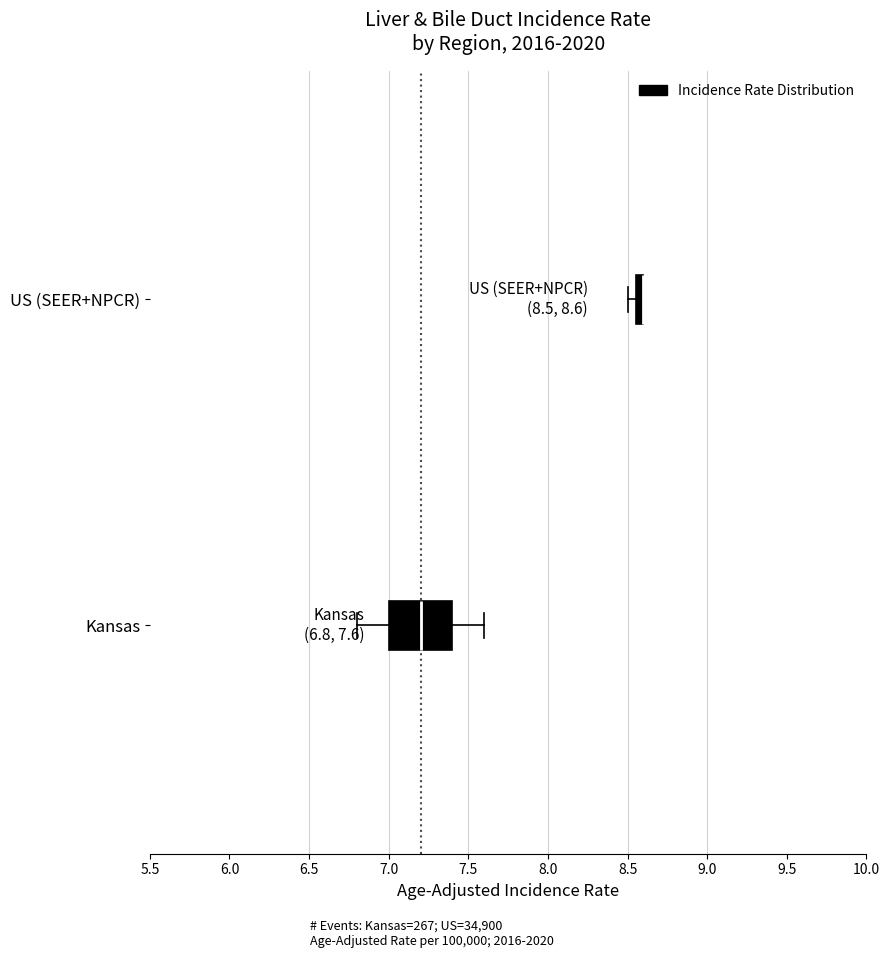

Which box is the widest, from its left edge to its right edge?

Kansas